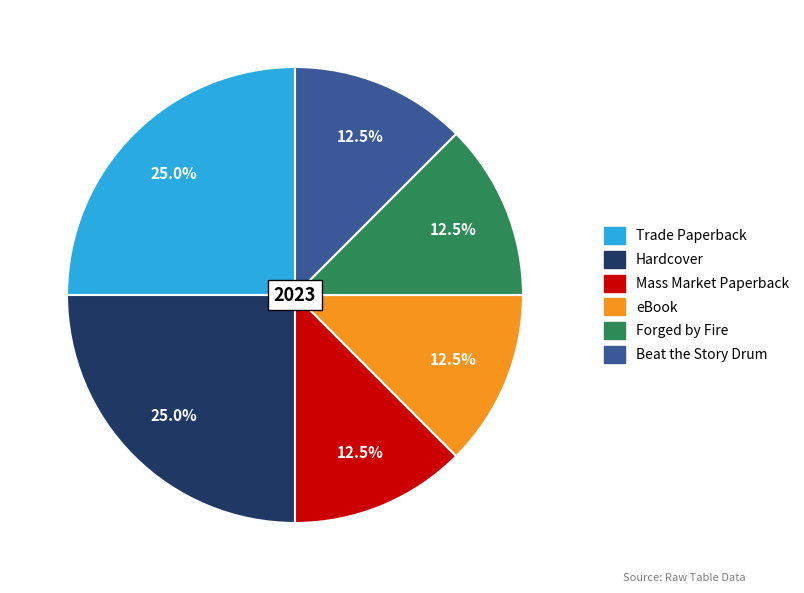

How many slices are in this pie chart?

6